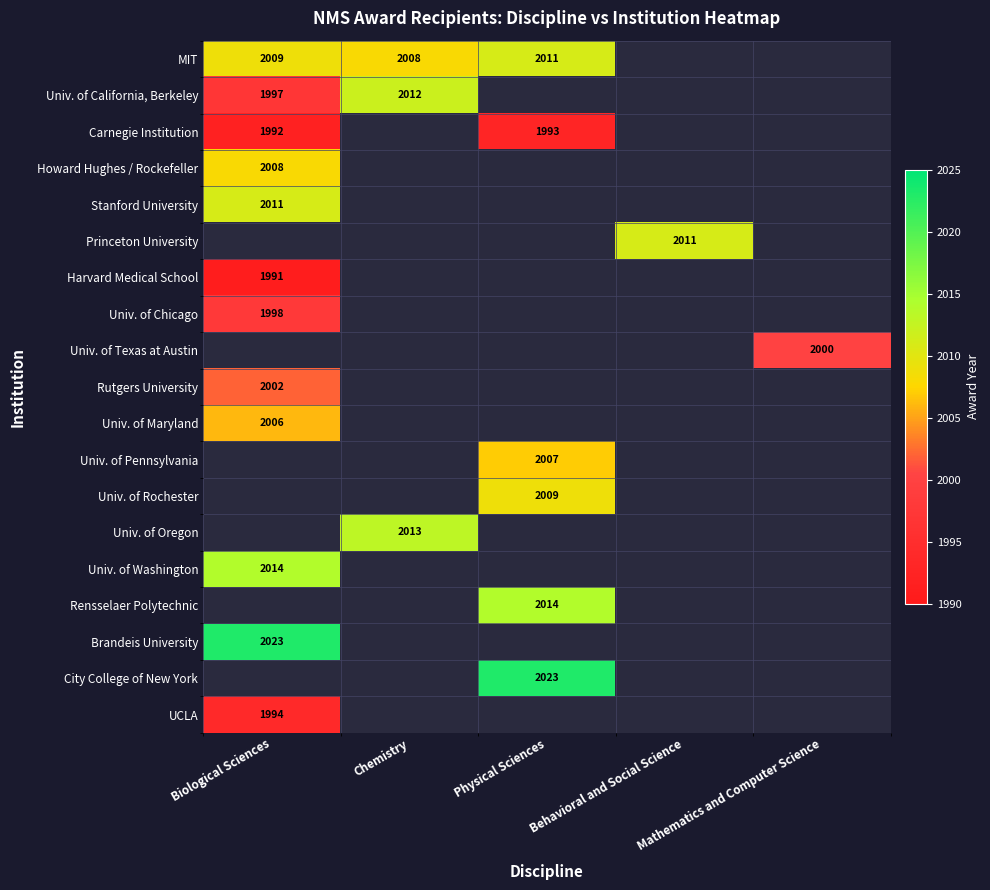

The Brandeis University series shows 2023.0 at Biological Sciences. True or false?

True